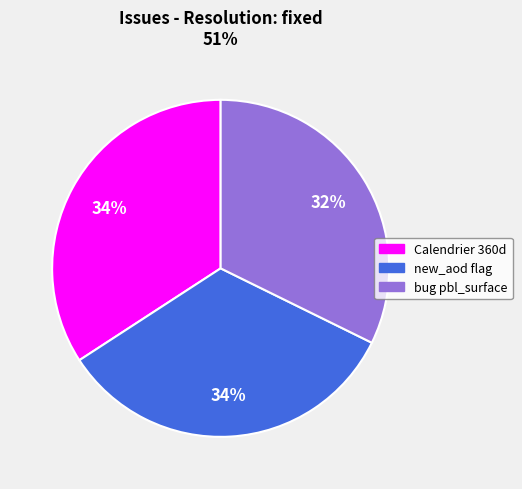

Which has a higher value, bug pbl_surface or Calendrier 360d?

Calendrier 360d